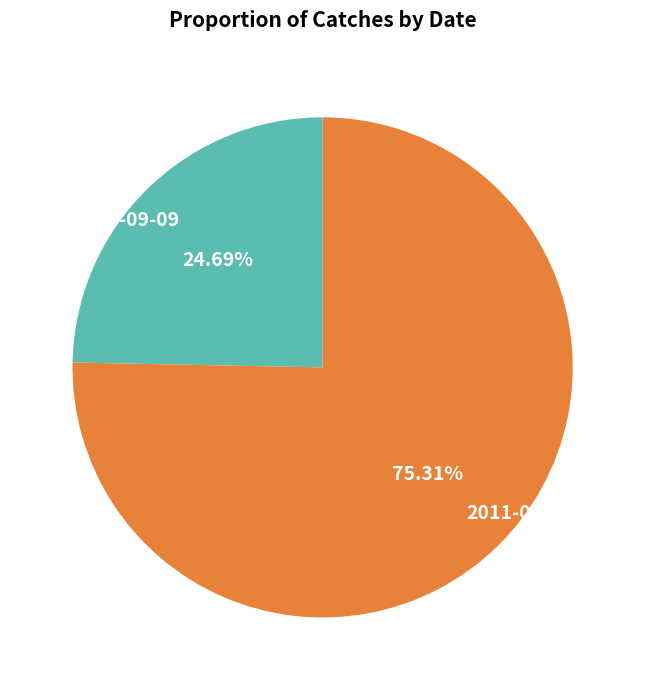

Rank the categories by value from lowest to highest.

2008-09-09, 2011-05-11